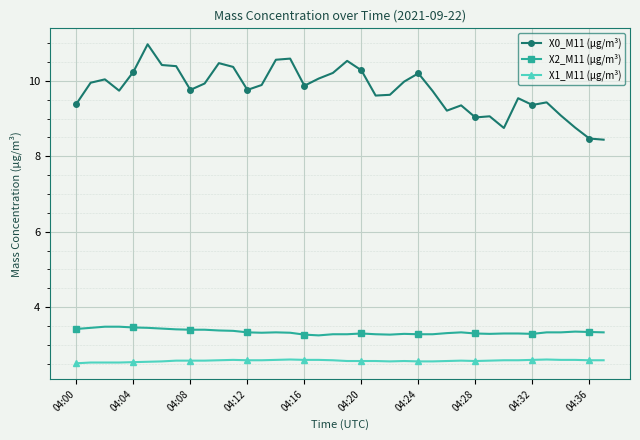

List the series in order of their peak value, highest first.

X0_M11 (μg/m³), X2_M11 (μg/m³), X1_M11 (μg/m³)